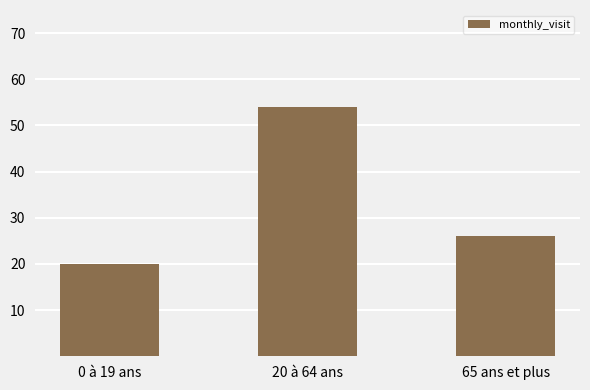

Reading left to right, transcribe all the data shown in this chart.

0 à 19 ans=20	20 à 64 ans=54	65 ans et plus=26